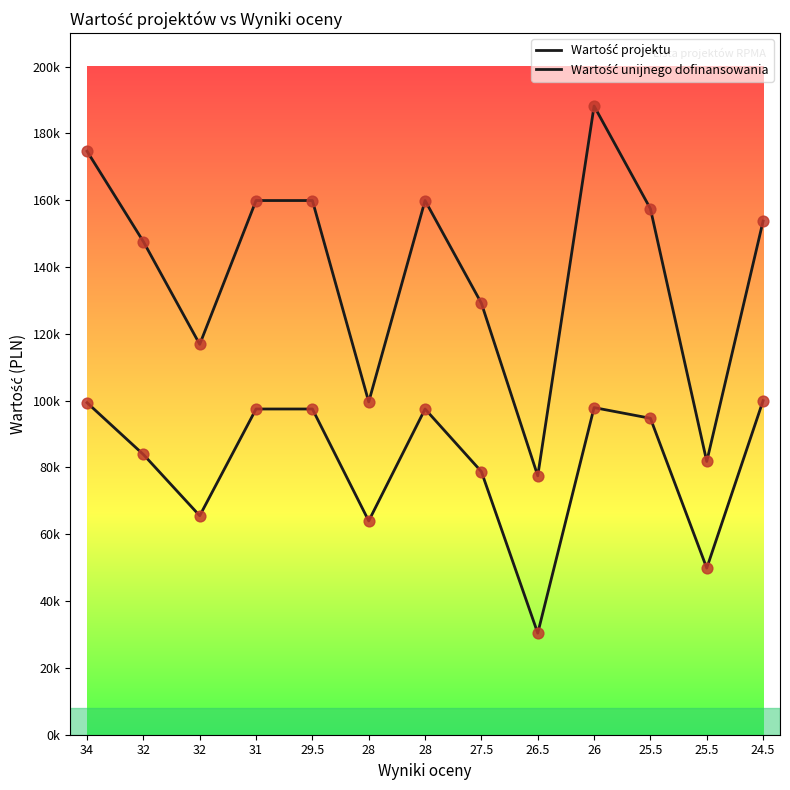

What is the total value across all series at 32?

231480.0